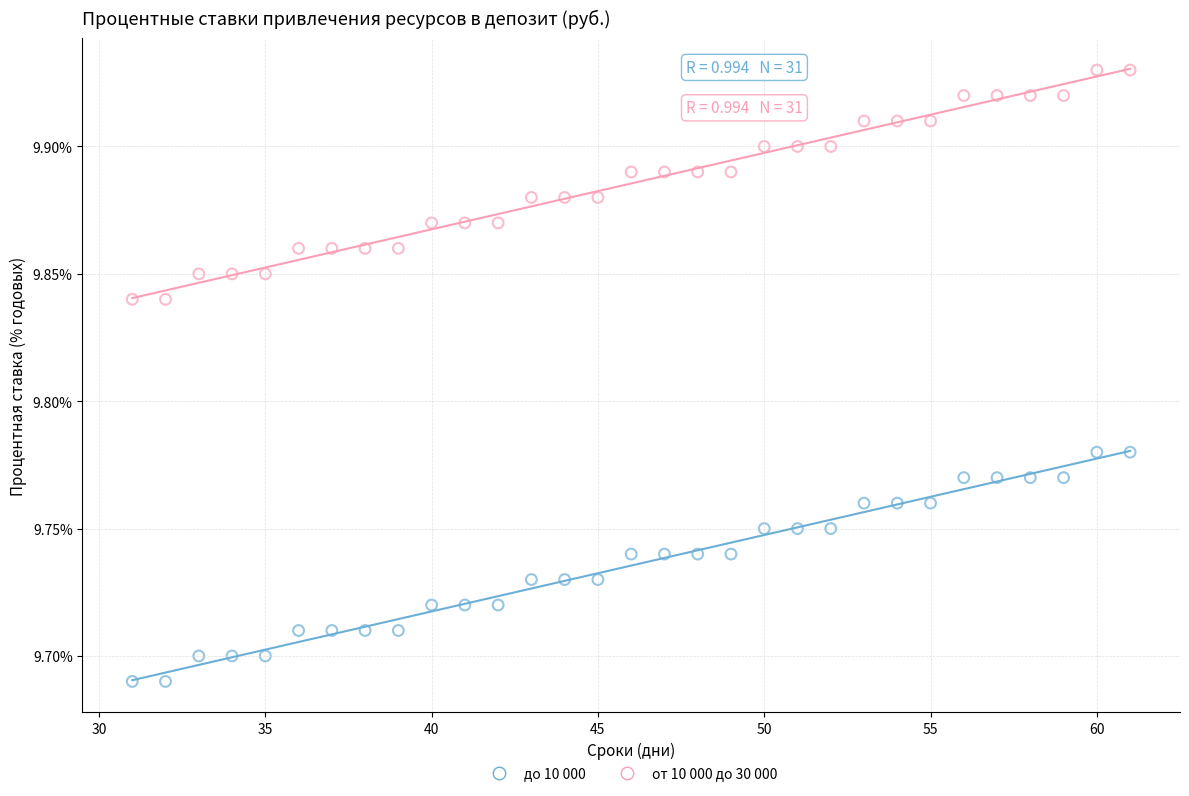

Which series reaches the minimum Y coordinate?

до 10 000